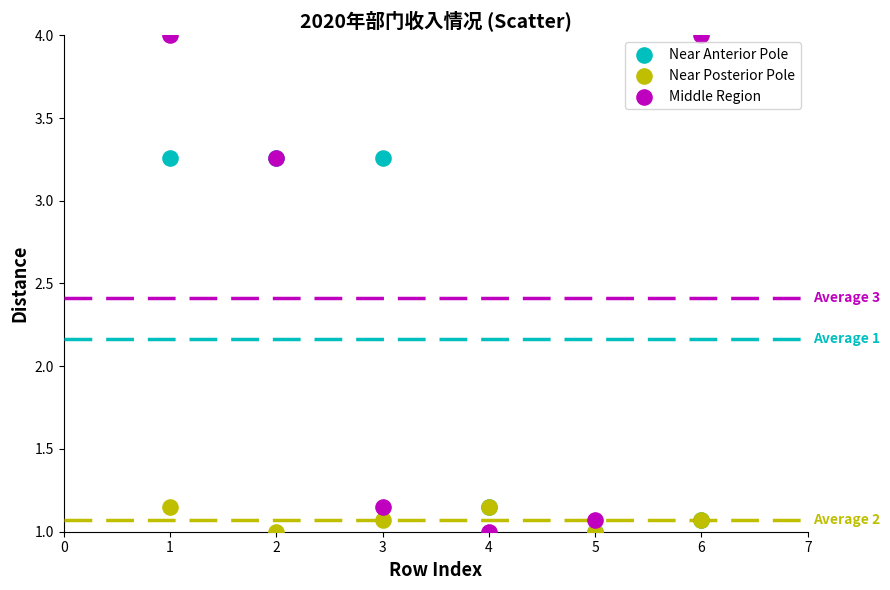

Which series has the widest spread of Y values?

Middle Region